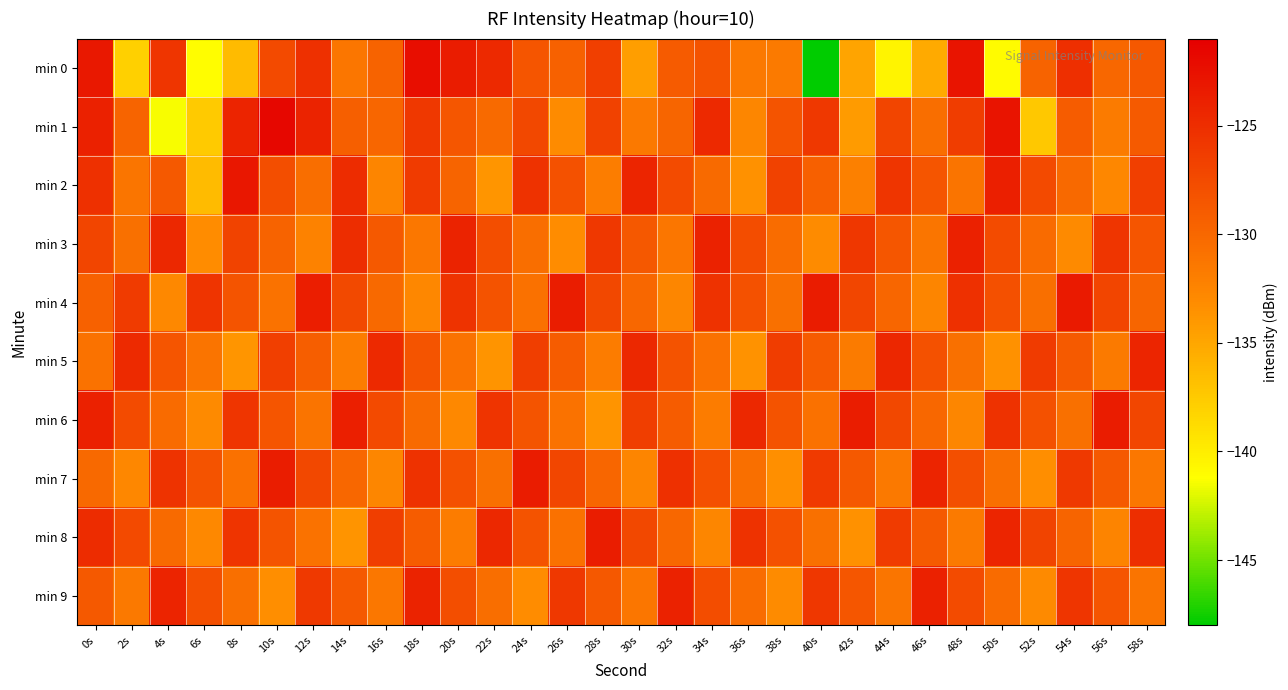

At how many categories does at least one series exceed -136?

30